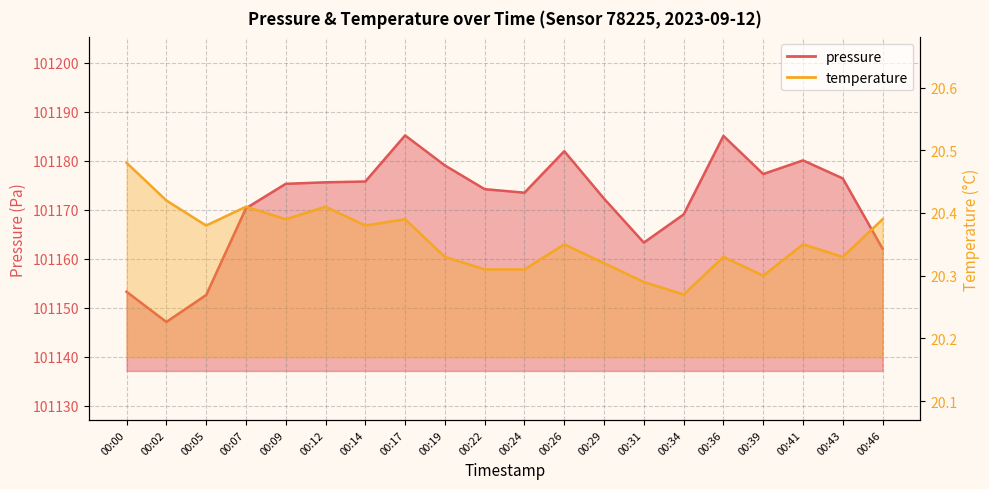

Reading left to right, list all the values displayed in this chart.

pressure: 00:00=101153.2	00:02=101147.1	00:05=101152.6	00:07=101170.3	00:09=101175.3	00:12=101175.6	00:14=101175.8	00:17=101185.2	00:19=101179.0	00:22=101174.2	00:24=101173.5	00:26=101181.9	00:29=101172.2	00:31=101163.3	00:34=101169.0	00:36=101185.1	00:39=101177.3	00:41=101180.1	00:43=101176.4	00:46=101162.0
temperature: 00:00=20.5	00:02=20.4	00:05=20.4	00:07=20.4	00:09=20.4	00:12=20.4	00:14=20.4	00:17=20.4	00:19=20.3	00:22=20.3	00:24=20.3	00:26=20.4	00:29=20.3	00:31=20.3	00:34=20.3	00:36=20.3	00:39=20.3	00:41=20.4	00:43=20.3	00:46=20.4